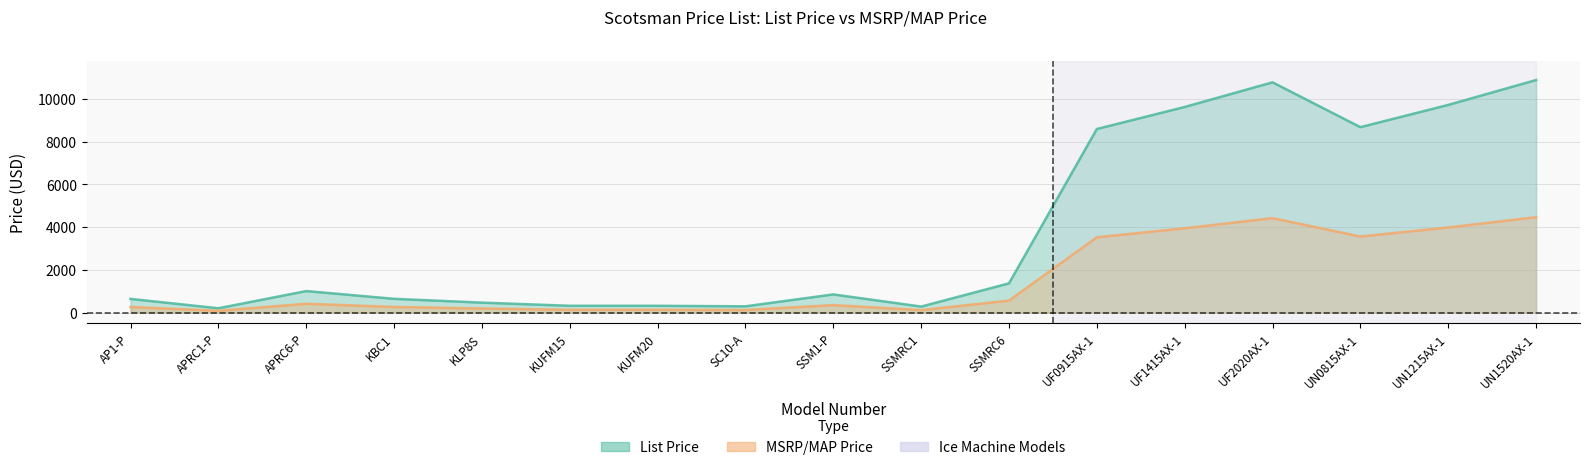

Read the MSRP/MAP Price value at APRC6-P, to the nearest 10.

410